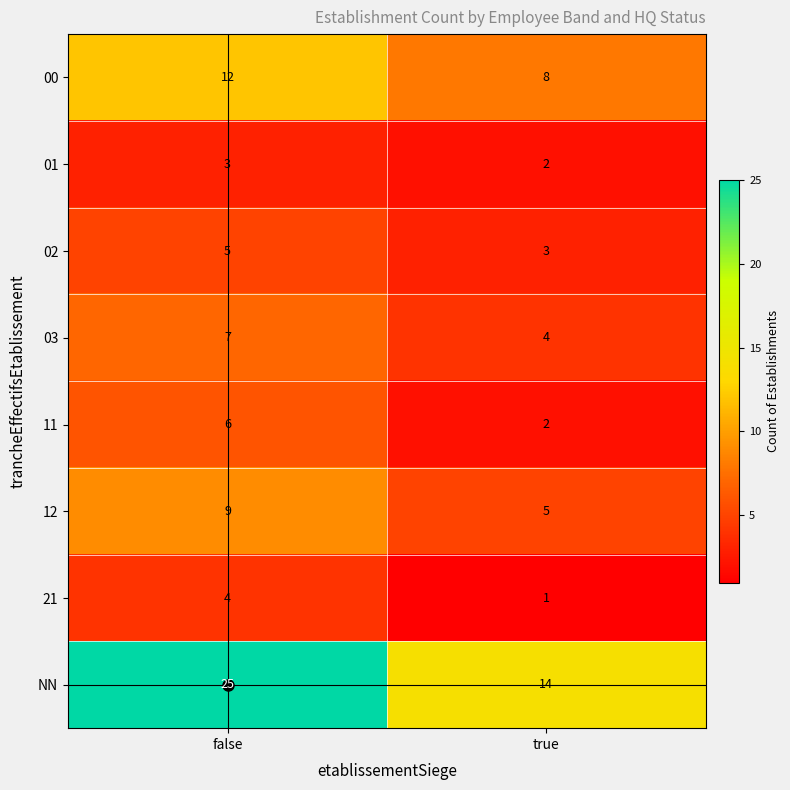

What is the difference between the maximum and minimum values in the 12 series?

4